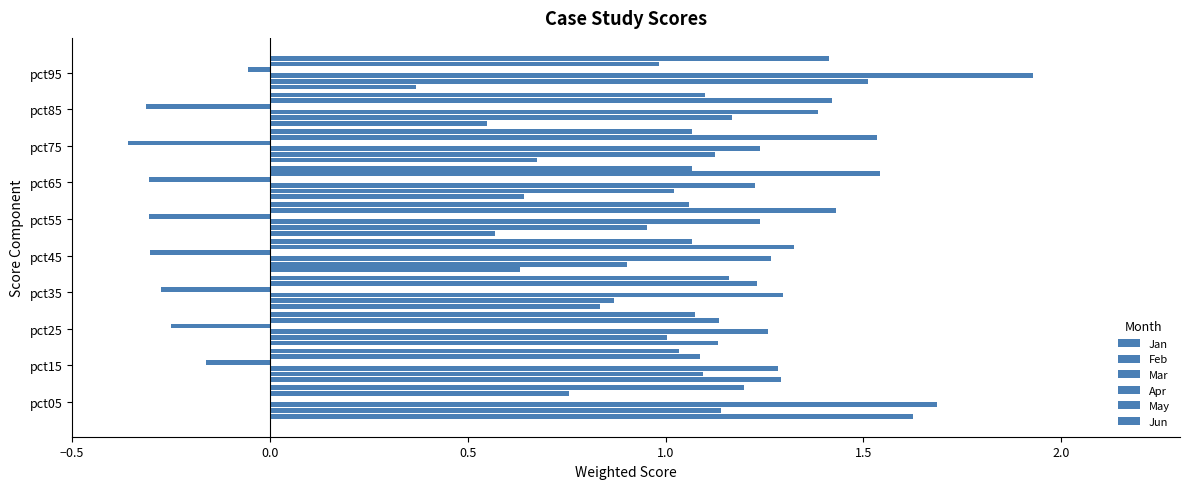

At how many categories does at least one series exceed 1?

10